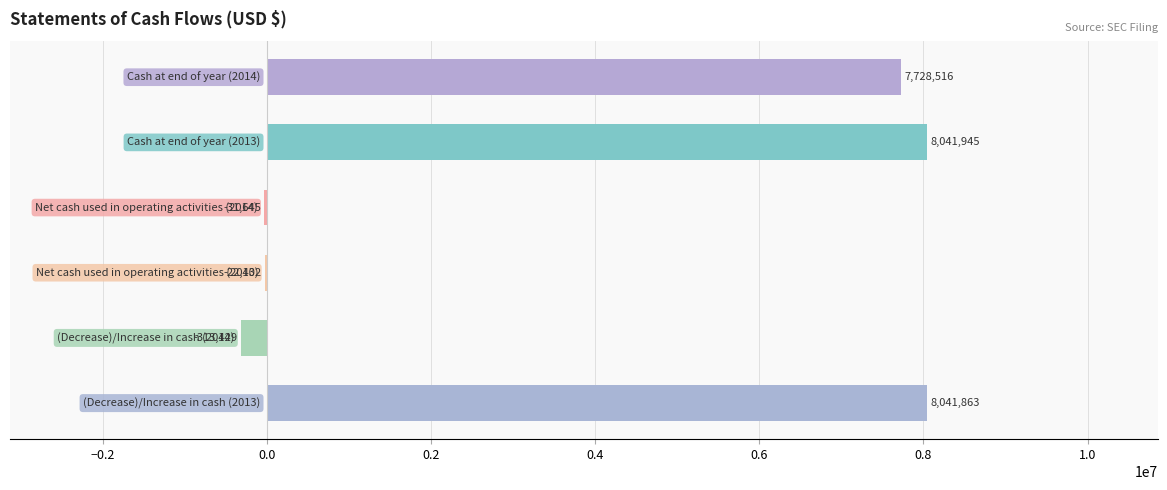

What is the sum of all values?

23444848